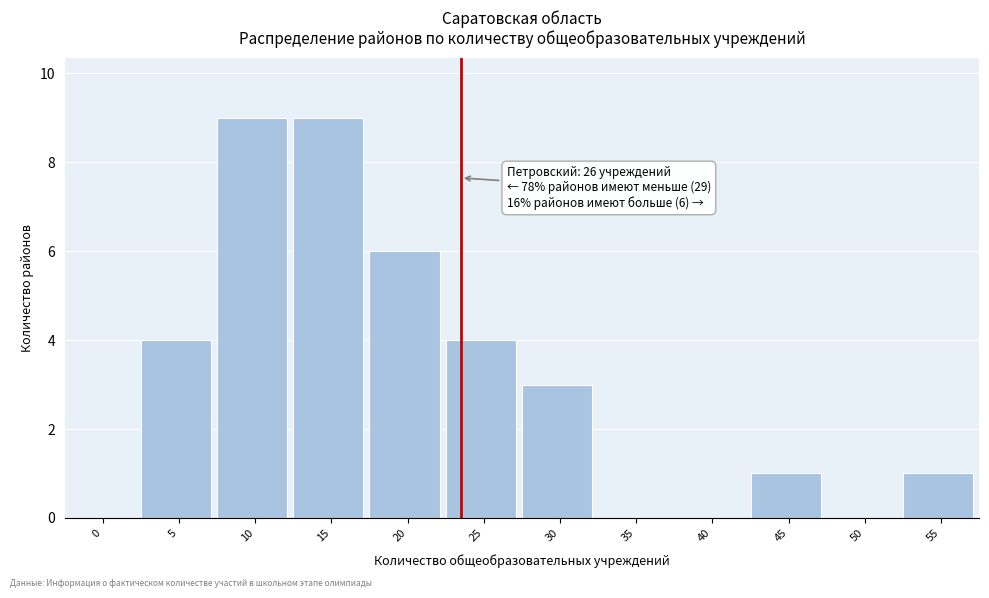

Reading left to right, what are all the values shown in this chart?

0=0	5=4	10=9	15=9	20=6	25=4	30=3	35=0	40=0	45=1	50=0	55=1